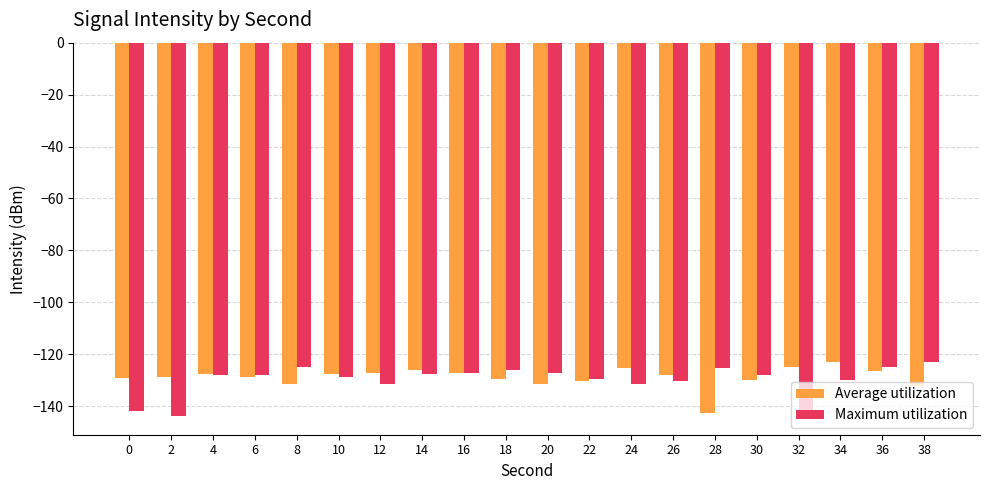

How many bars are there in total?

40